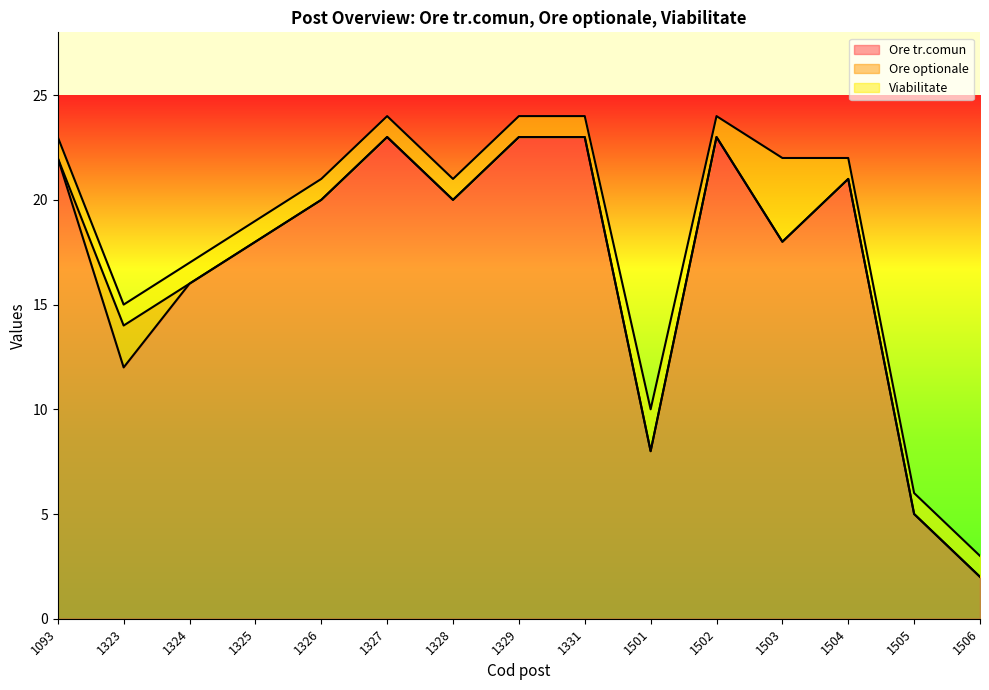

What is the total value across all series at 1331?

24